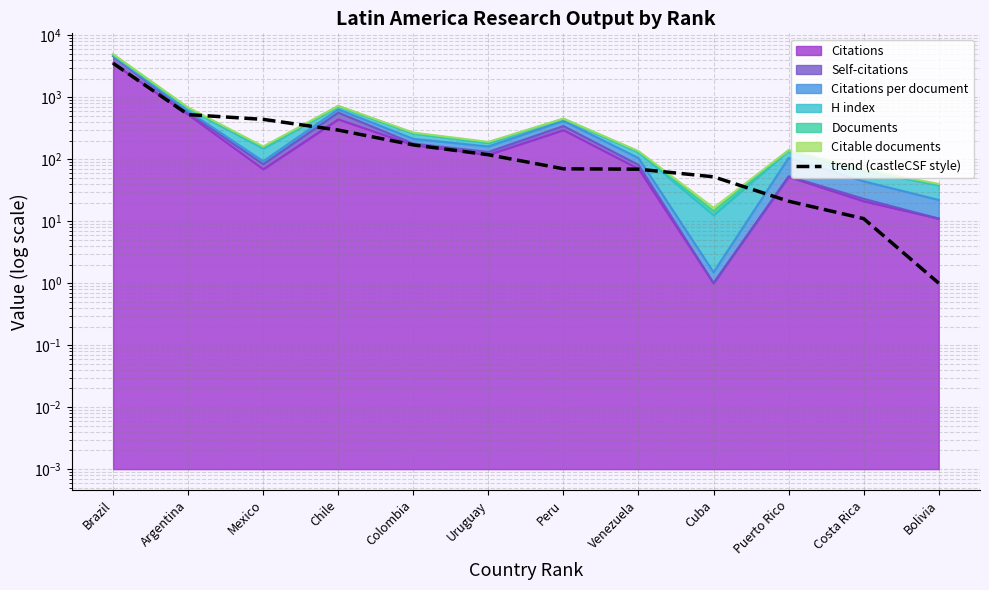

What is the label of the 6th point from the right?

Peru